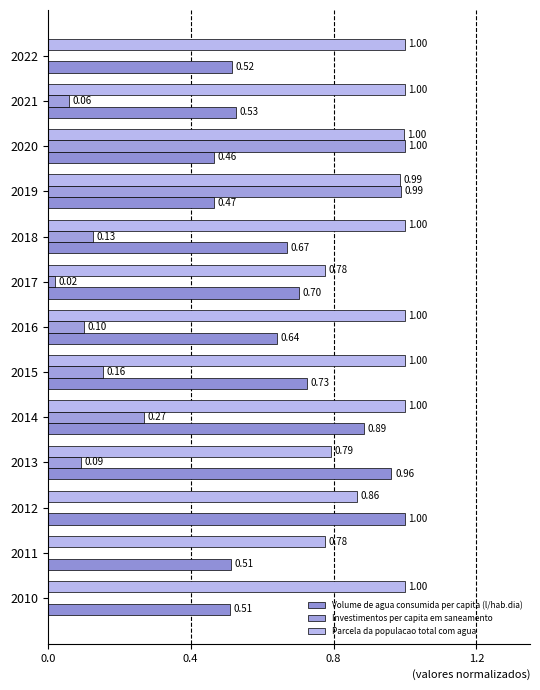

How many data points in Investimentos per capita em saneamento are above 0?

9